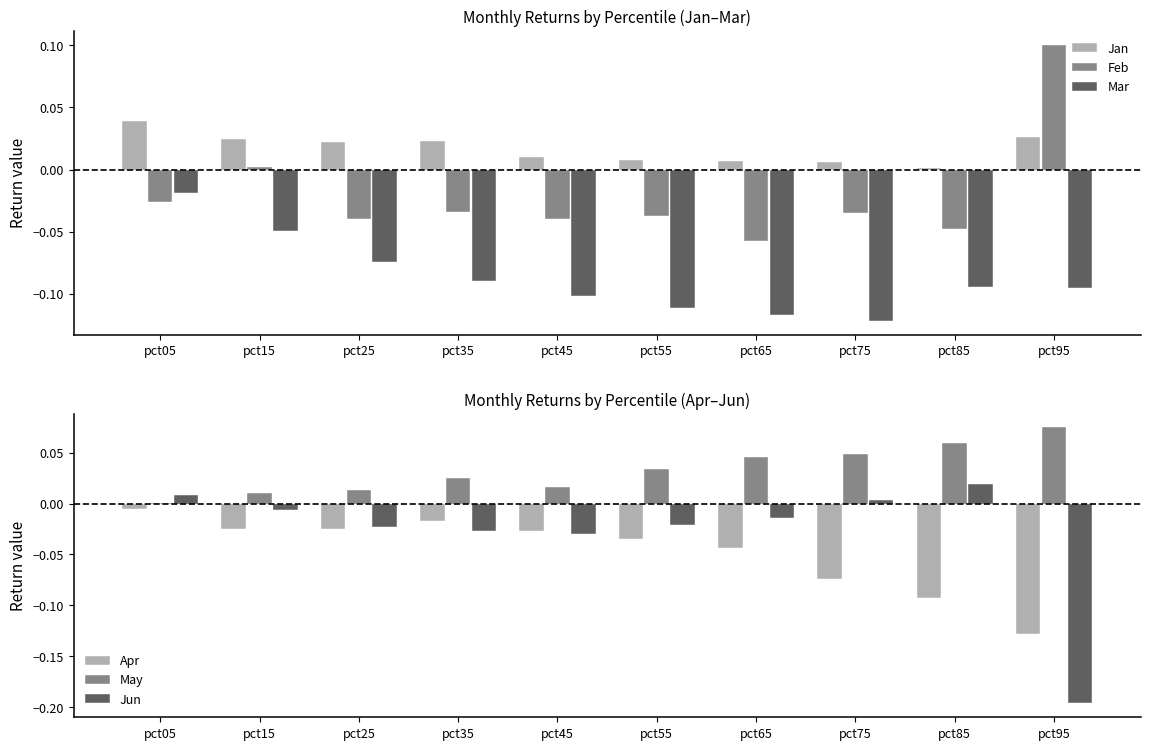

Between pct45 and pct15, which is larger?

pct15